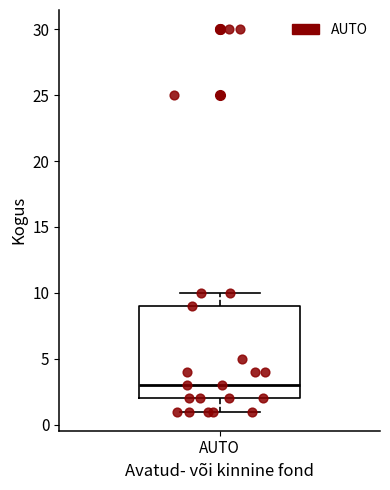

Read this box plot against the y-axis: the position of the median line, the range covered by the box, and the ends of both whiskers. The values are not printed on the chart, so give them approximately, as read against the axis.

median 3, box 2 to 9, whiskers 1 to 10